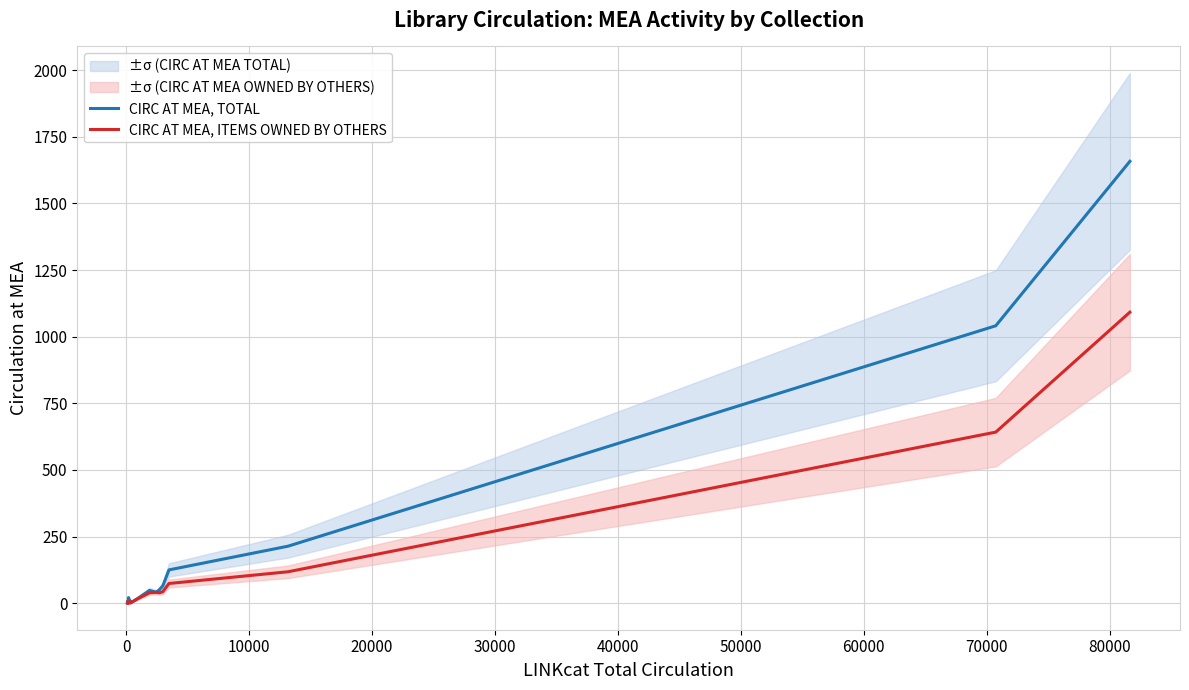

What is the maximum value for CIRC AT MEA, ITEMS OWNED BY OTHERS?

1092